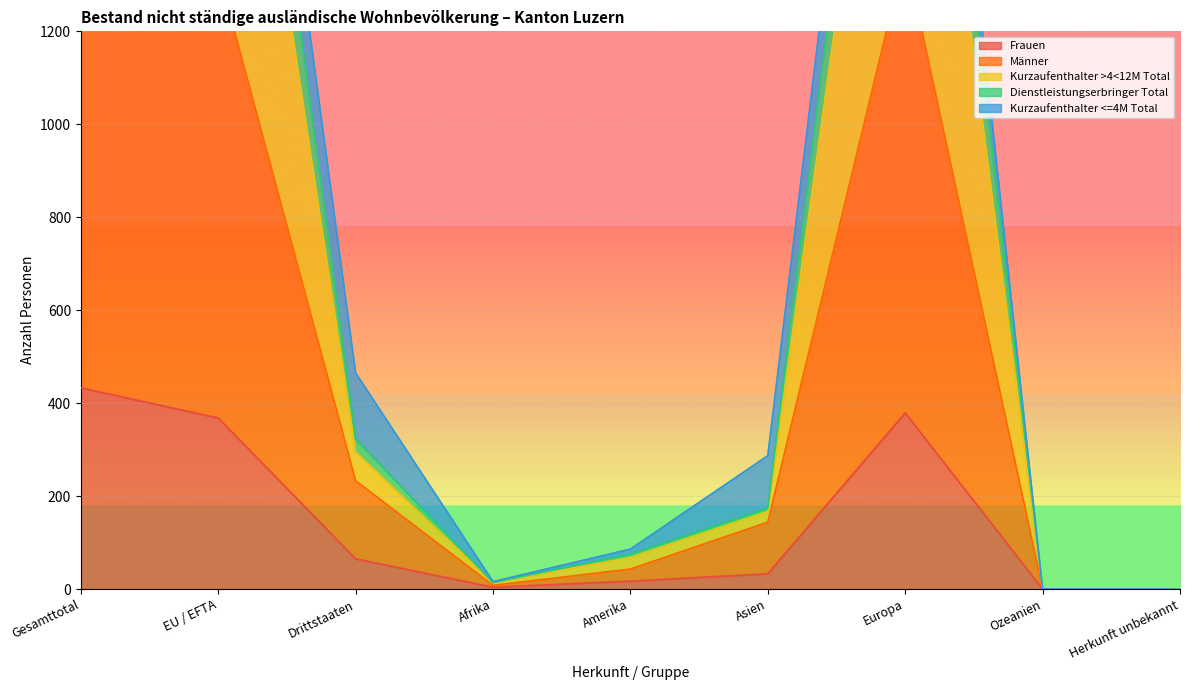

The Frauen series shows 379 at Europa. True or false?

True